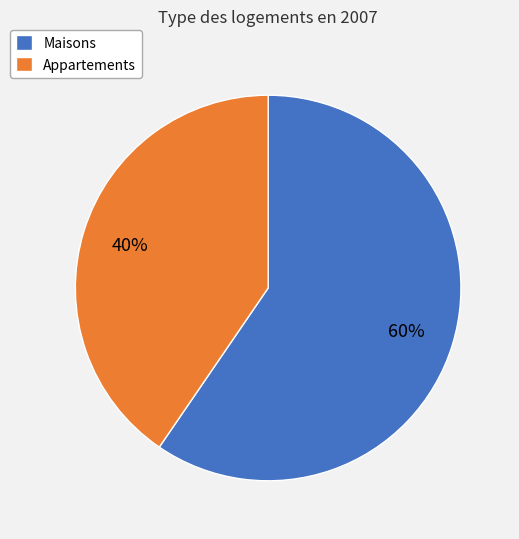

To the nearest percent, what is the average slice percentage?

50%